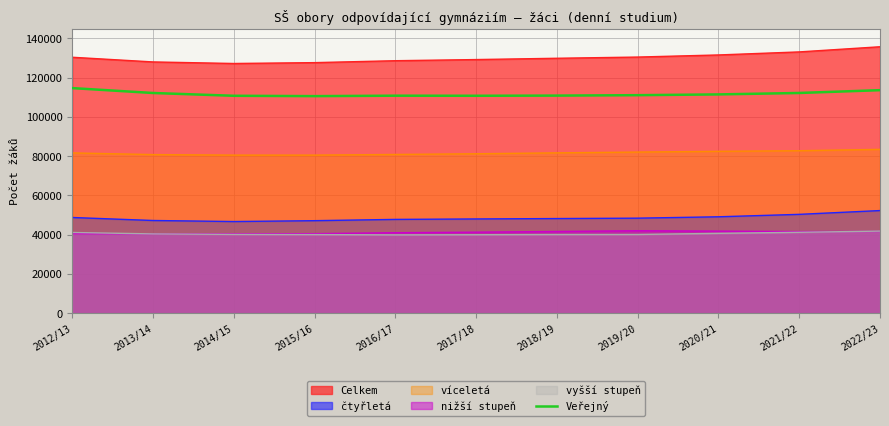

What is the label of the 3rd point from the left?

2014/15